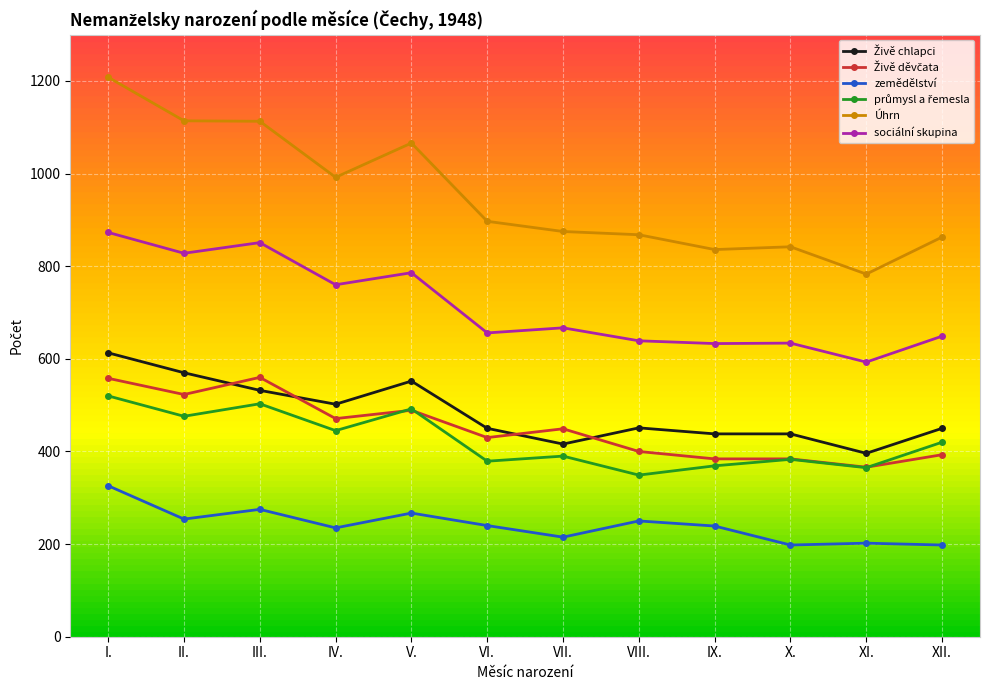

True or false: zemědělství and sociální skupina intersect in this chart.

False